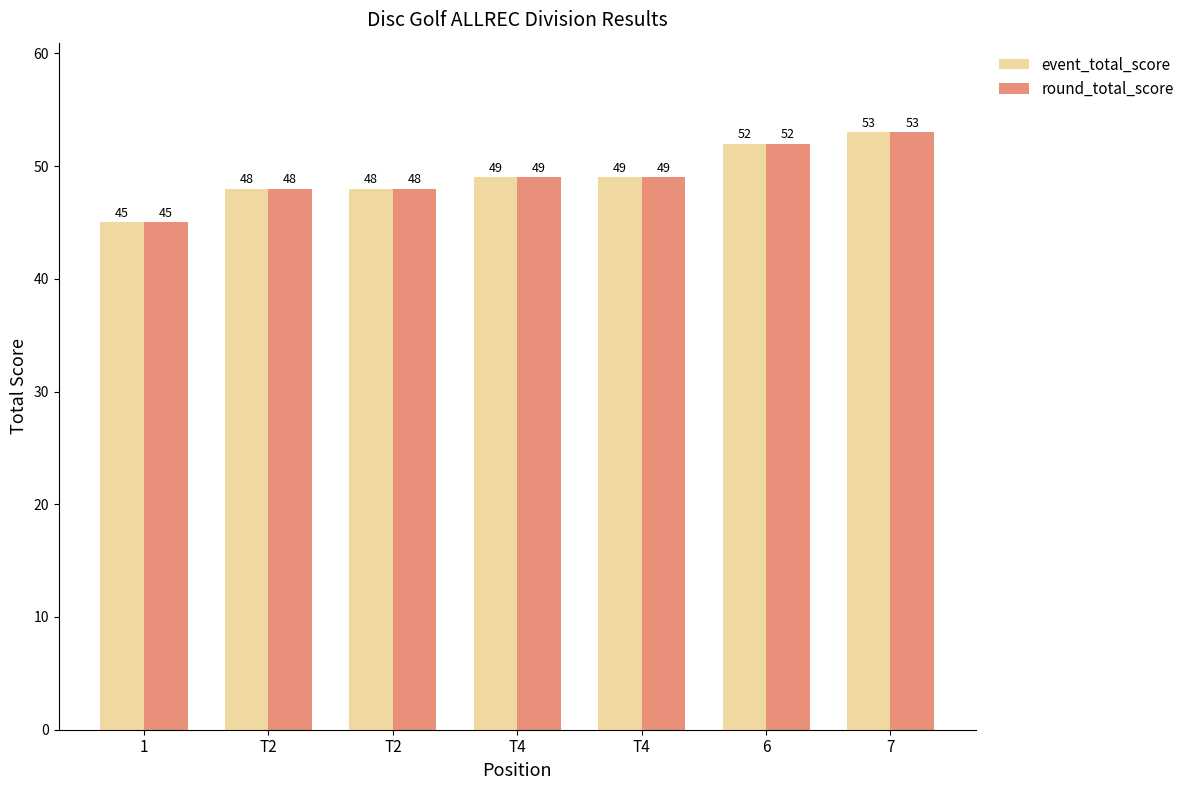

Where is round_total_score nearest to the value 49?

T4